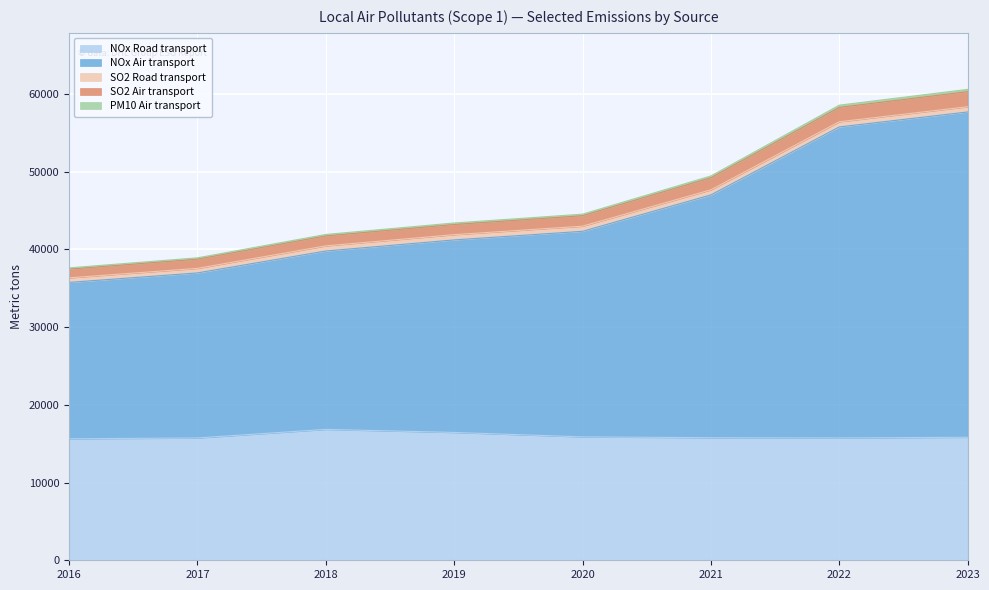

The NOx Road transport series shows 15772 at 2021. True or false?

True